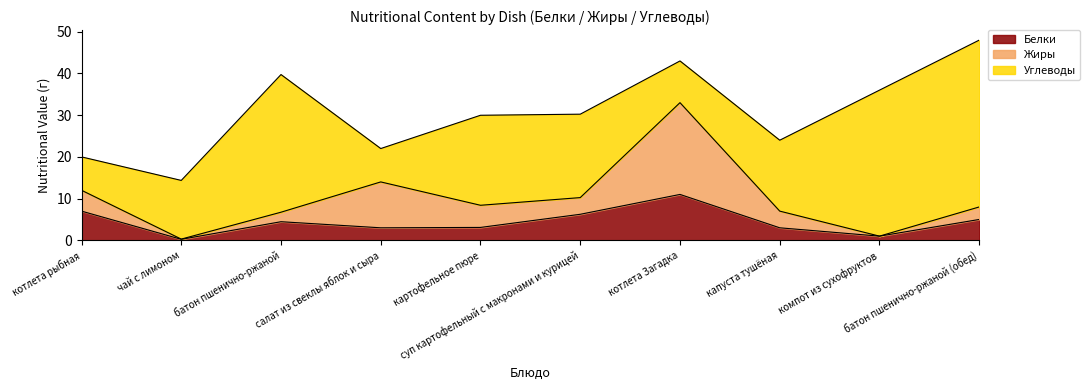

Rank the categories by Жиры value from lowest to highest.

компот из сухофруктов, чай с лимоном, батон пшенично-ржаной, батон пшенично-ржаной (обед), суп картофельный с макронами и курицей, капуста тушёная, котлета рыбная, картофельное пюре, салат из свеклы яблок и сыра, котлета Загадка